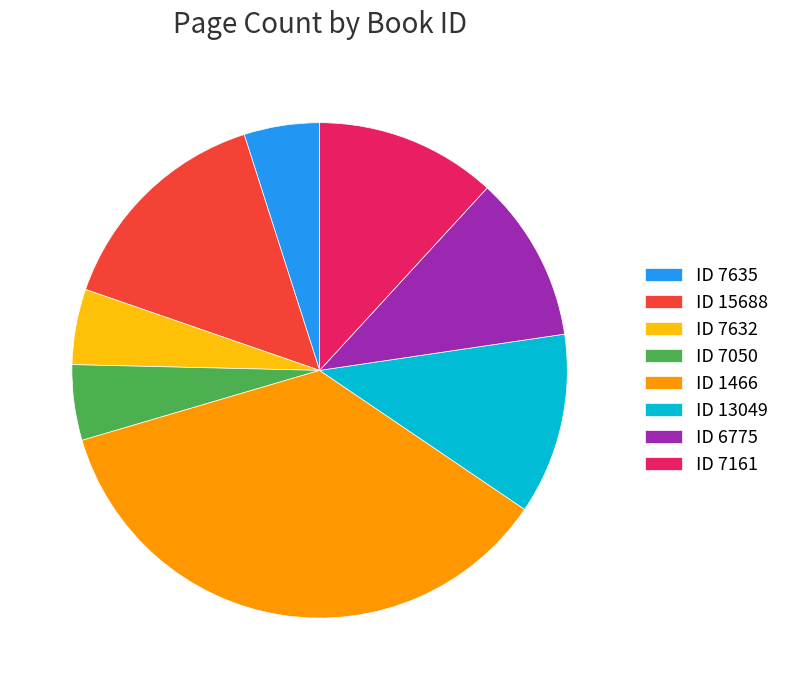

Approximately how many times larger is the value at ID 7635 compared to ID 13049?

0.4